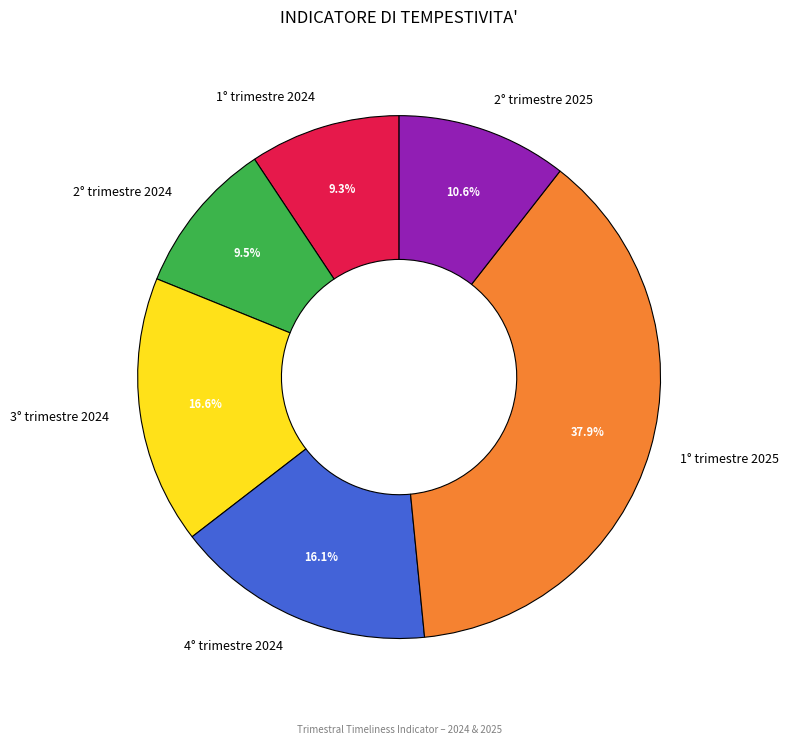

Is there any slice that represents more than half of the pie?

No